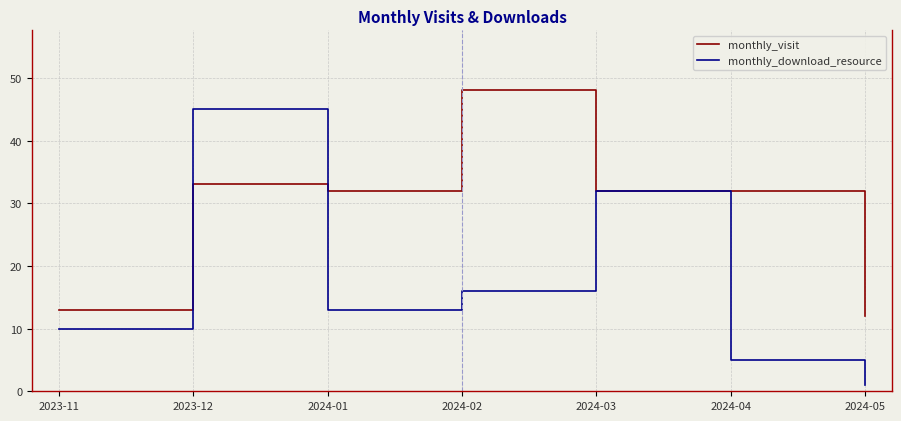

The value of monthly_download_resource at 2024-04 is 2. True or false?

False